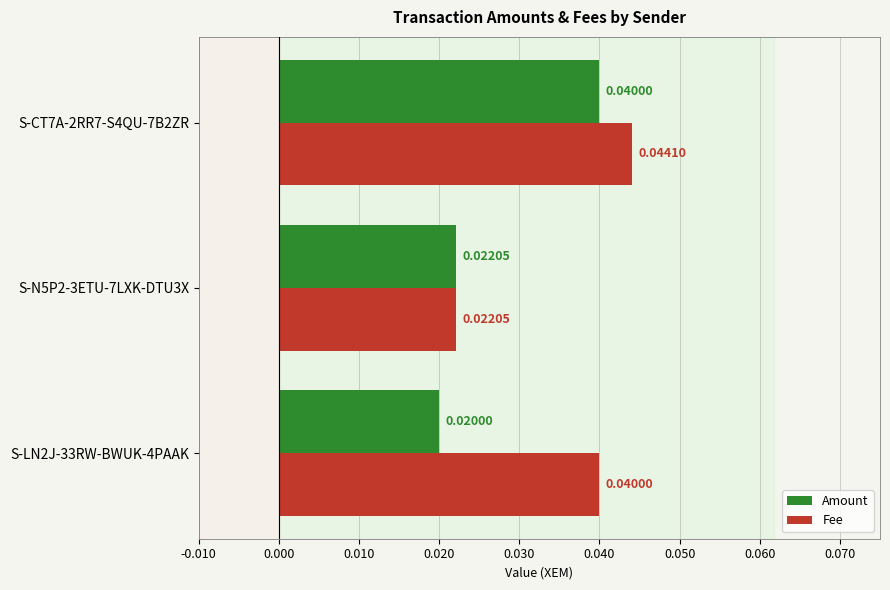

Which series changed the most between S-LN2J-33RW-BWUK-4PAAK and S-CT7A-2RR7-S4QU-7B2ZR?

Amount